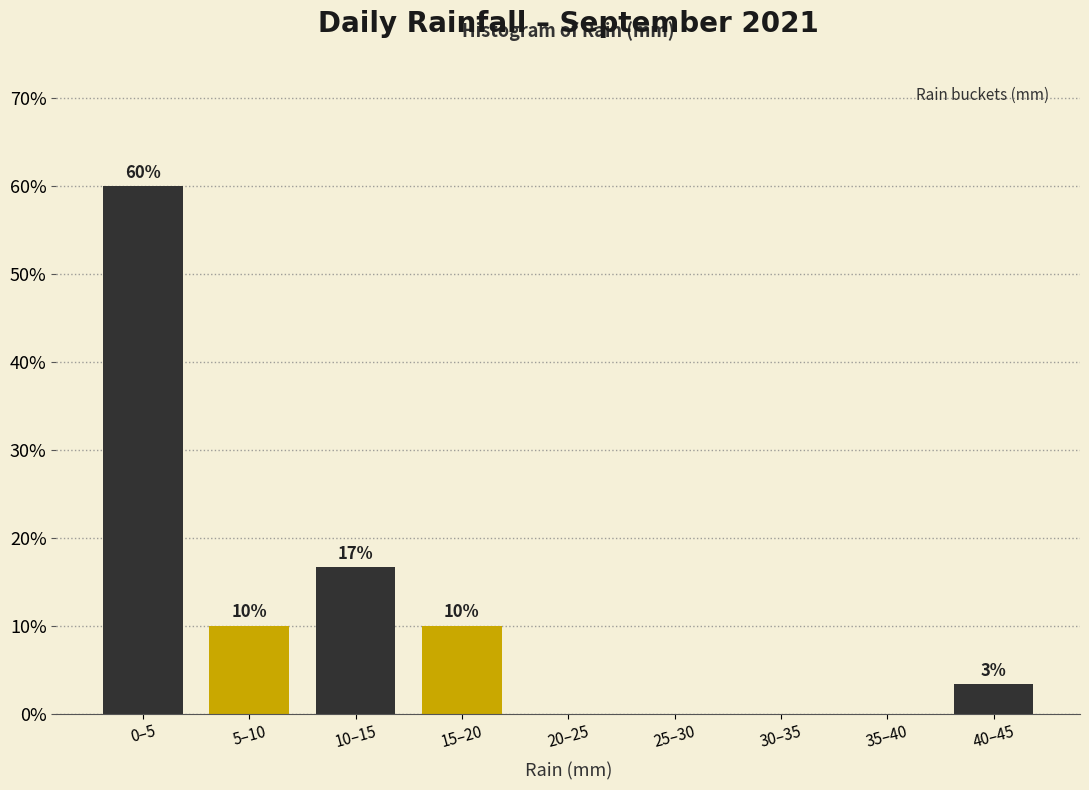

At which label is the value closest to 30?

10–15